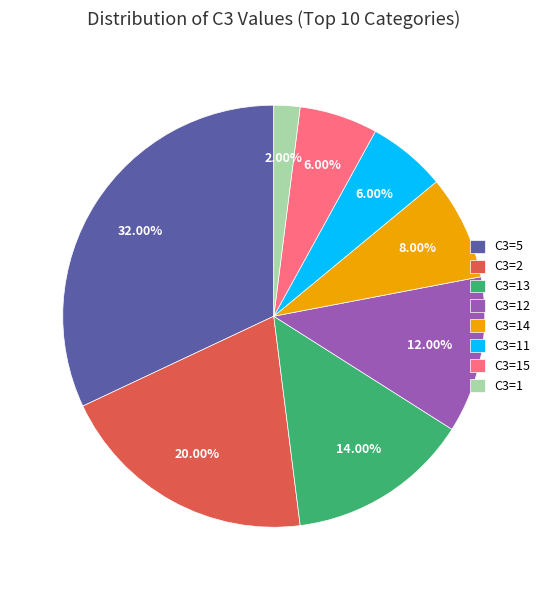

Which has a higher value, C3=14 or C3=13?

C3=13